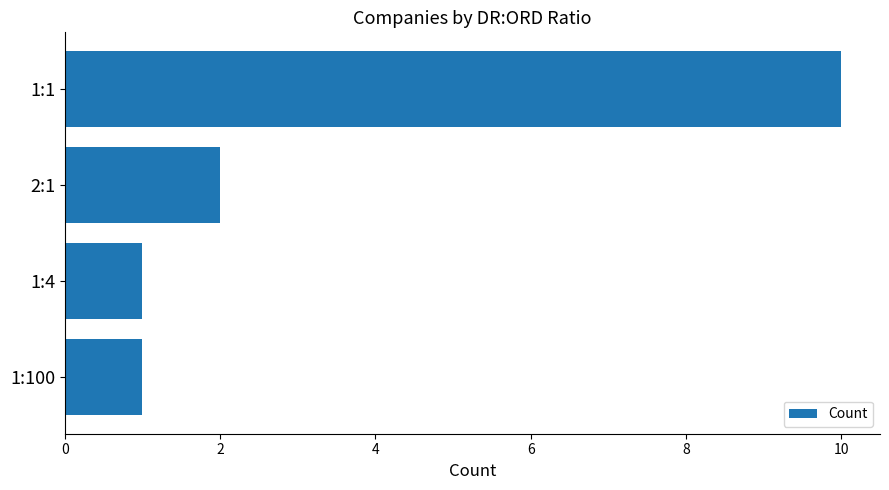

How many data points does each series have?

4